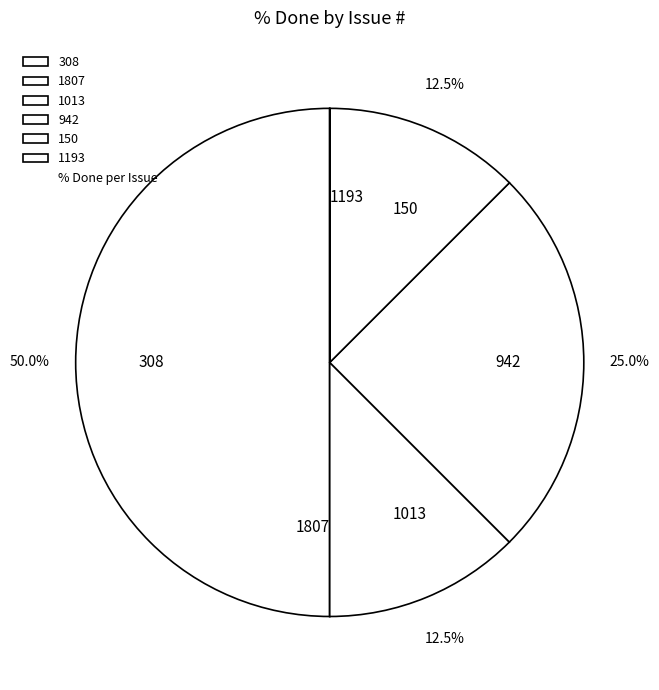

Does 942 represent more than half of the total?

No